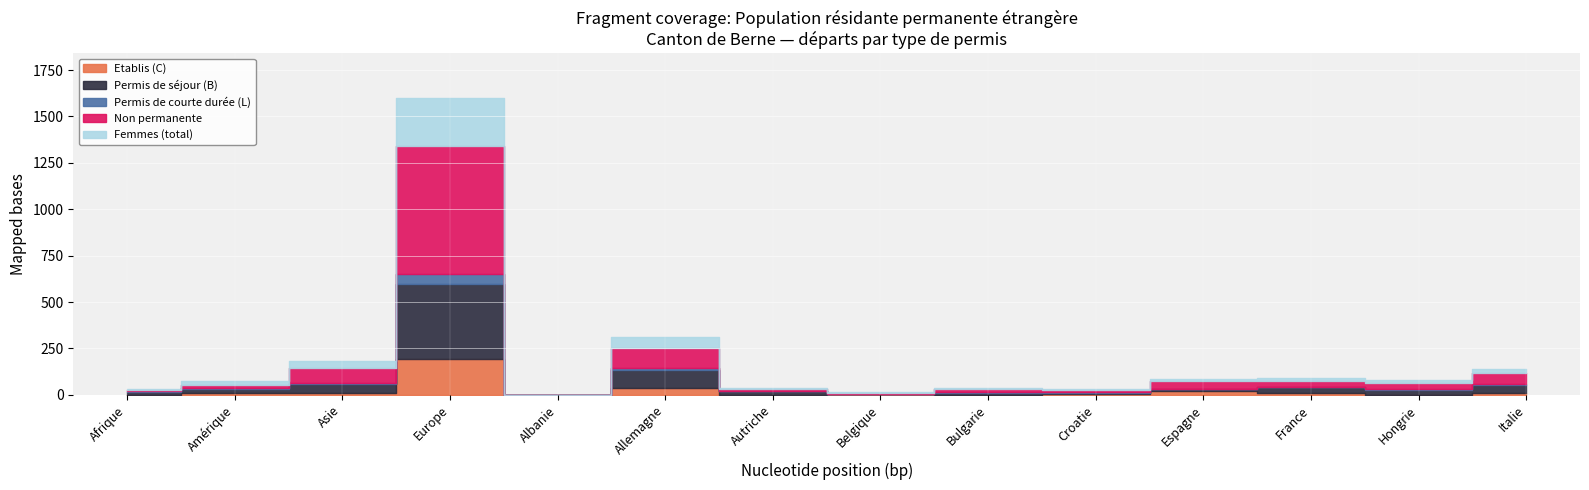

Reading right to left, list all the values displayed in this chart.

Etablis (C): Italie=12	Hongrie=0	France=11	Espagne=19	Croatie=6	Bulgarie=1	Belgique=3	Autriche=1	Allemagne=39	Albanie=0	Europe=194	Asie=10	Amérique=8	Afrique=1
Permis de séjour (B): Italie=43	Hongrie=24	France=31	Espagne=11	Croatie=6	Bulgarie=11	Belgique=3	Autriche=19	Allemagne=96	Albanie=1	Europe=404	Asie=50	Amérique=25	Afrique=16
Permis de courte durée (L): Italie=5	Hongrie=5	France=0	Espagne=3	Croatie=3	Bulgarie=1	Belgique=0	Autriche=0	Allemagne=8	Albanie=0	Europe=55	Asie=6	Amérique=3	Afrique=2
Non permanente: Italie=57	Hongrie=37	France=30	Espagne=41	Croatie=12	Bulgarie=21	Belgique=5	Autriche=13	Allemagne=110	Albanie=0	Europe=690	Asie=77	Amérique=15	Afrique=7
Femmes (total): Italie=24	Hongrie=12	France=16	Espagne=12	Croatie=7	Bulgarie=3	Belgique=3	Autriche=6	Allemagne=61	Albanie=0	Europe=257	Asie=38	Amérique=21	Afrique=6